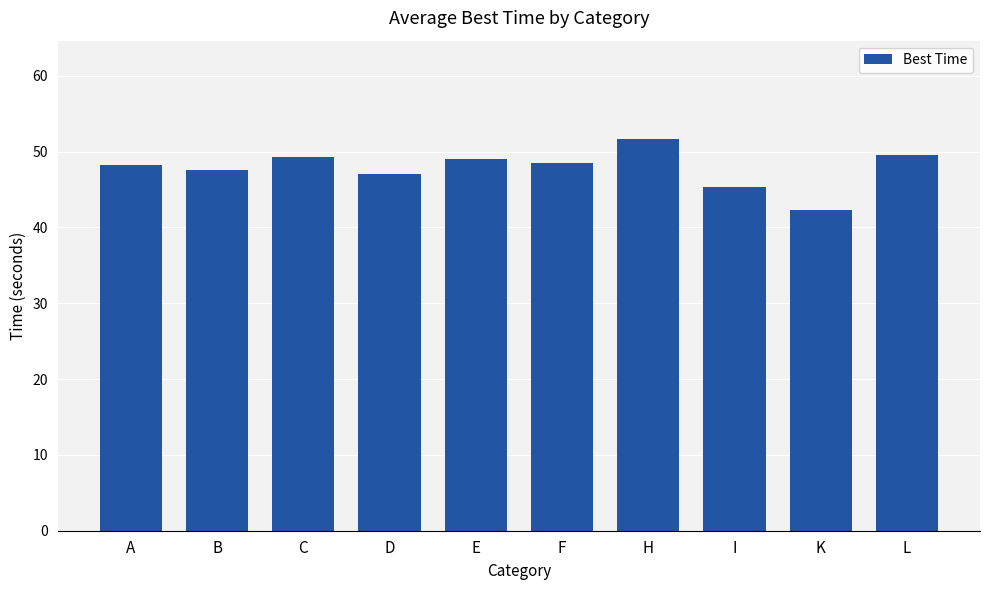

How many bars are there in total?

10